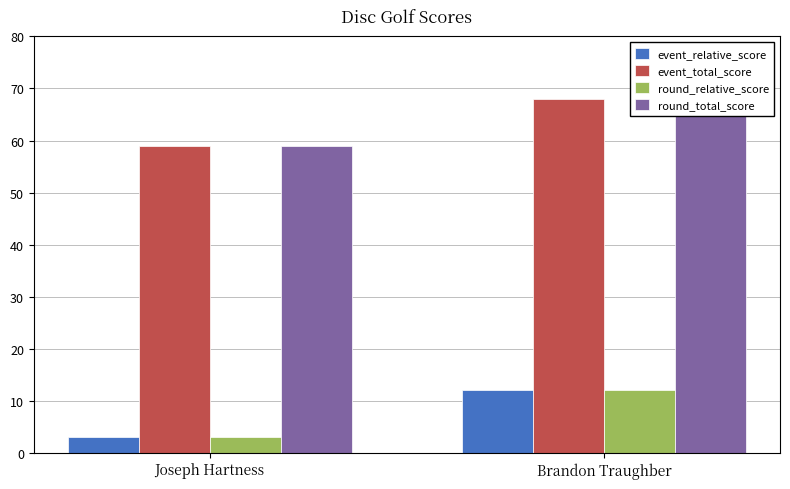

Which series has the largest total across all categories?

event_total_score